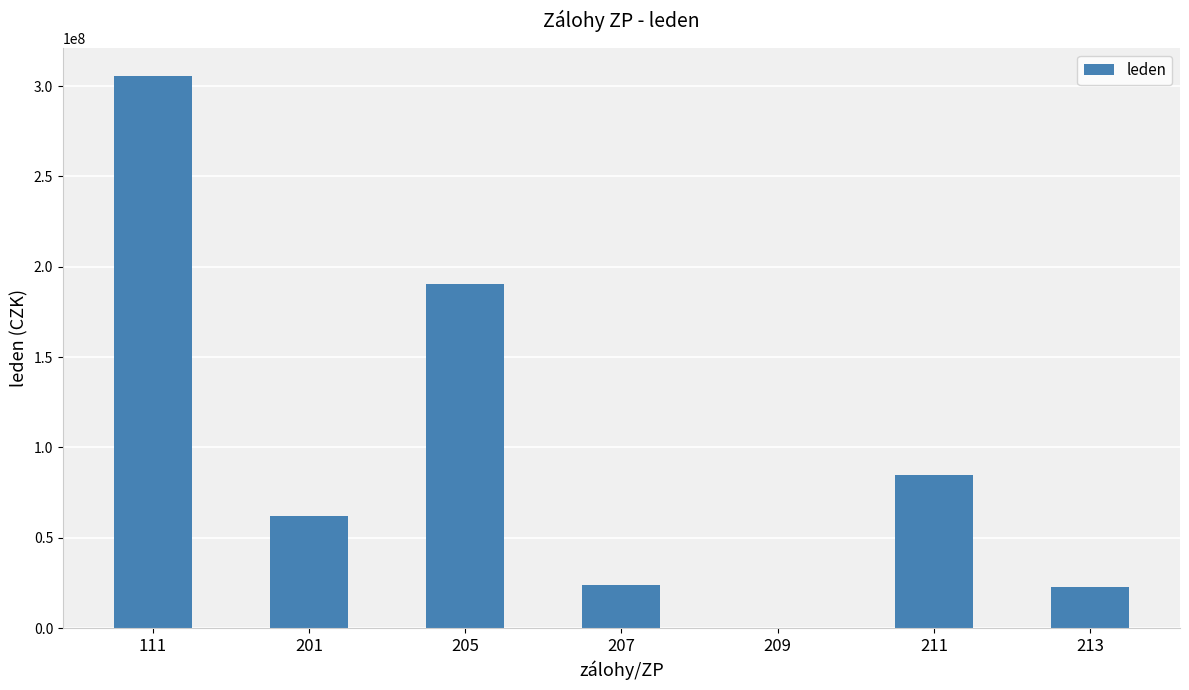

What is the sum of all values?

689154046